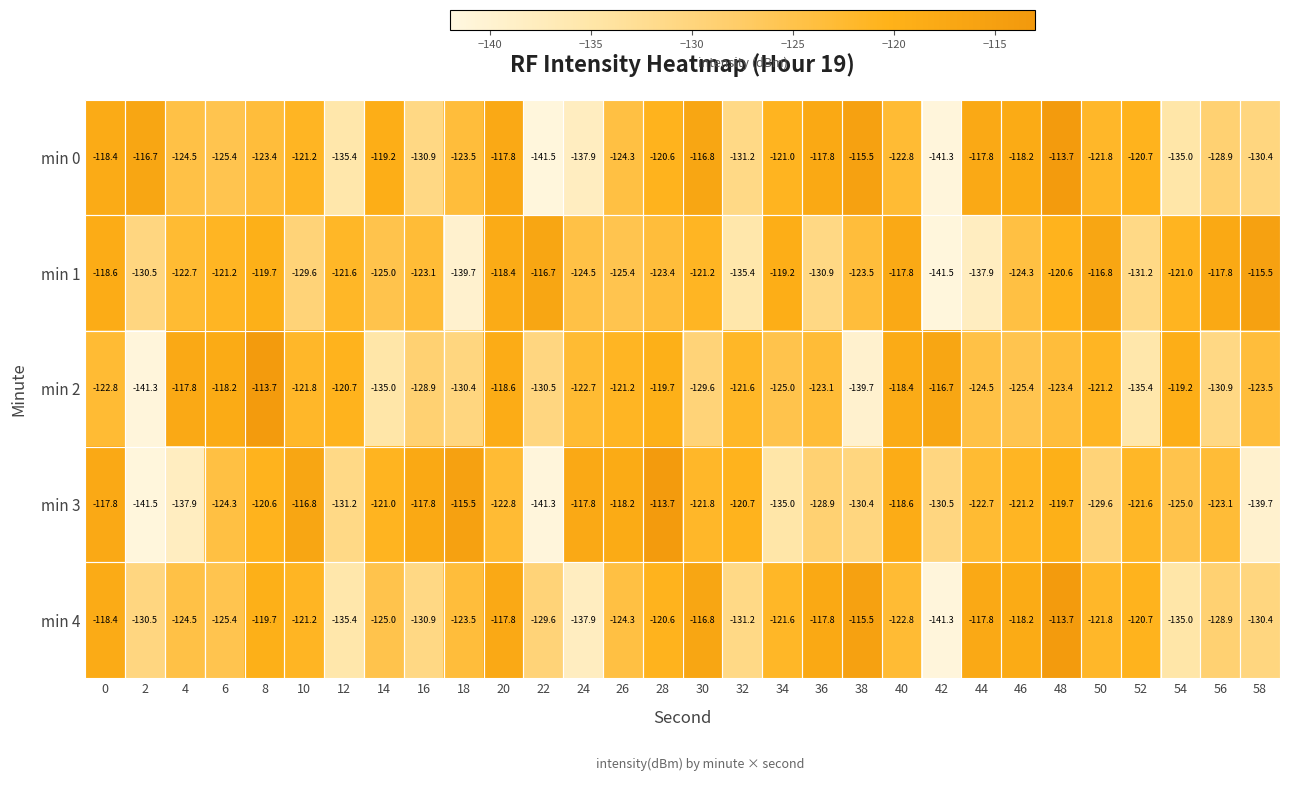

What is the average value of the min 3 series?

-124.9